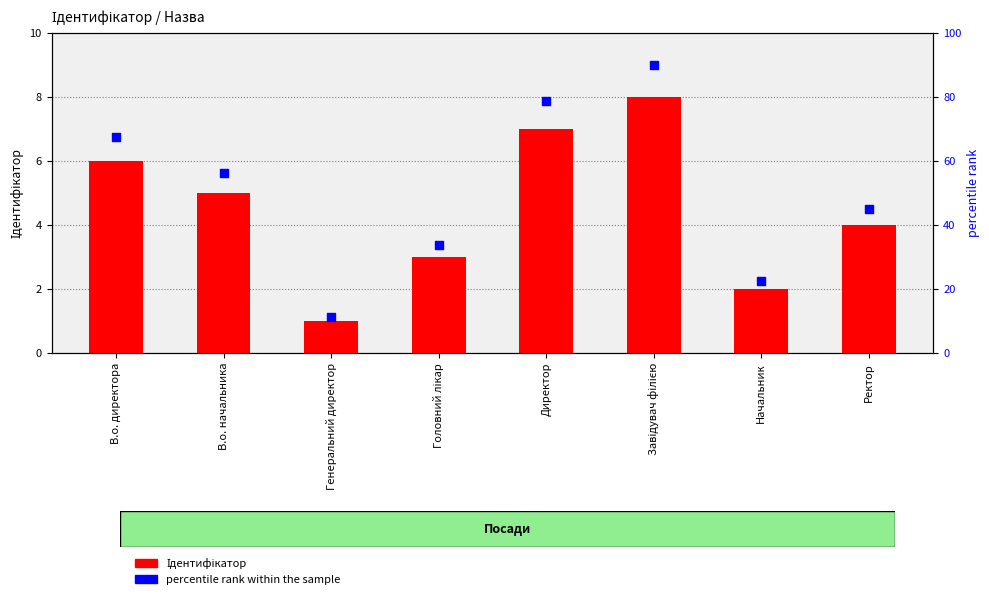

What are all the series names shown in the legend?

Ідентифікатор, percentile rank within the sample